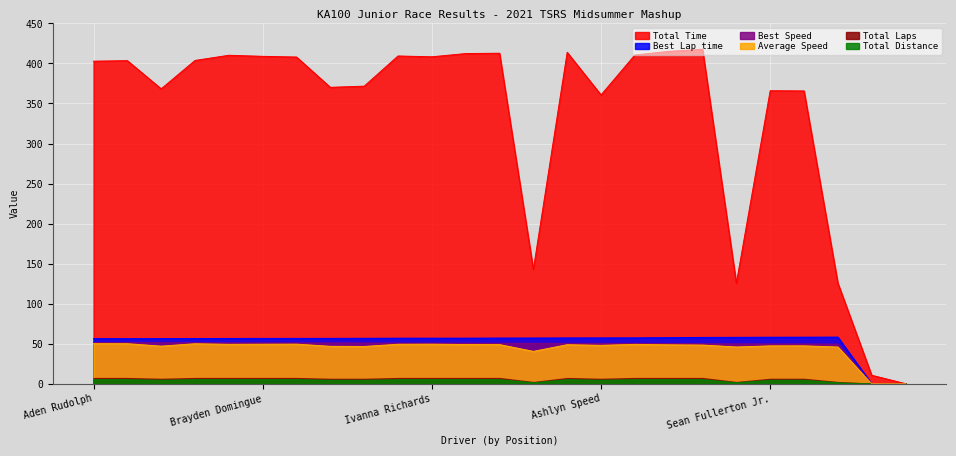

True or false: Total Time has a value of 121.4 at Vinnie Meskelis.

False